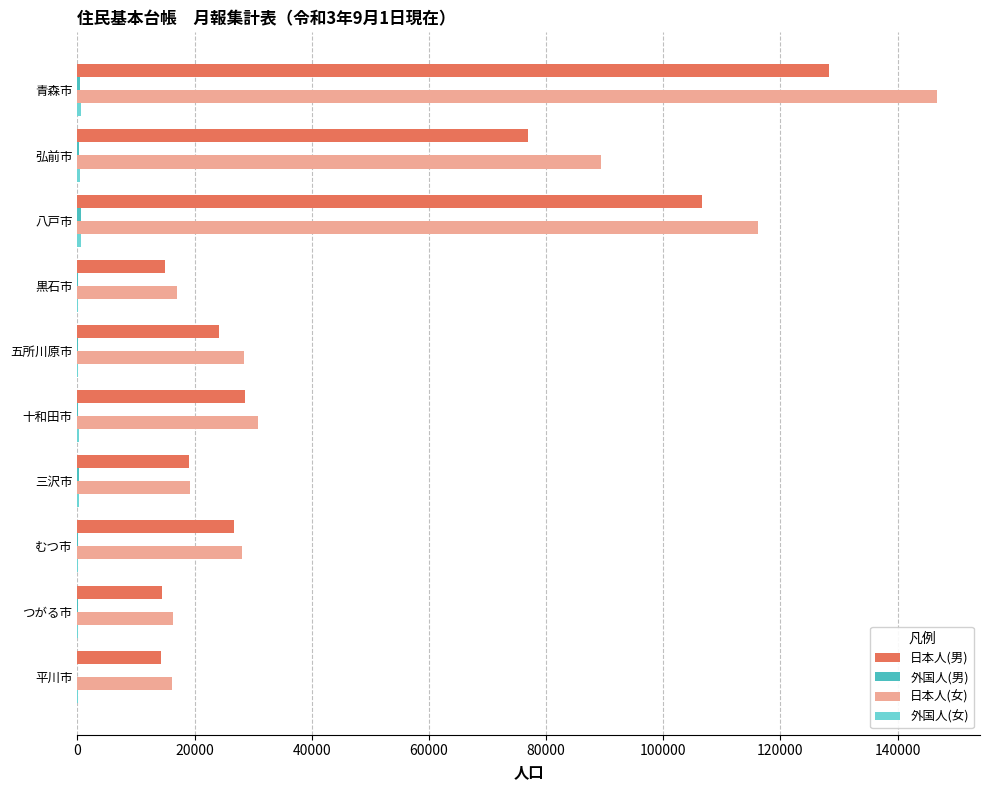

What is the maximum value shown in the chart?

146733